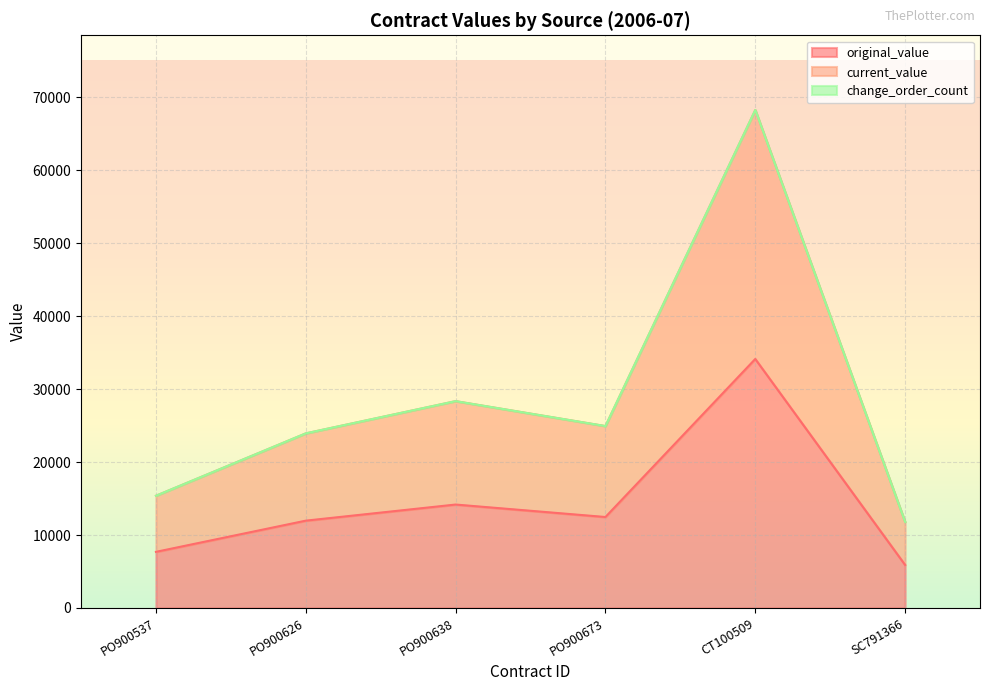

Is the value of original_value at PO900537 greater than the value of current_value at CT100509?

No